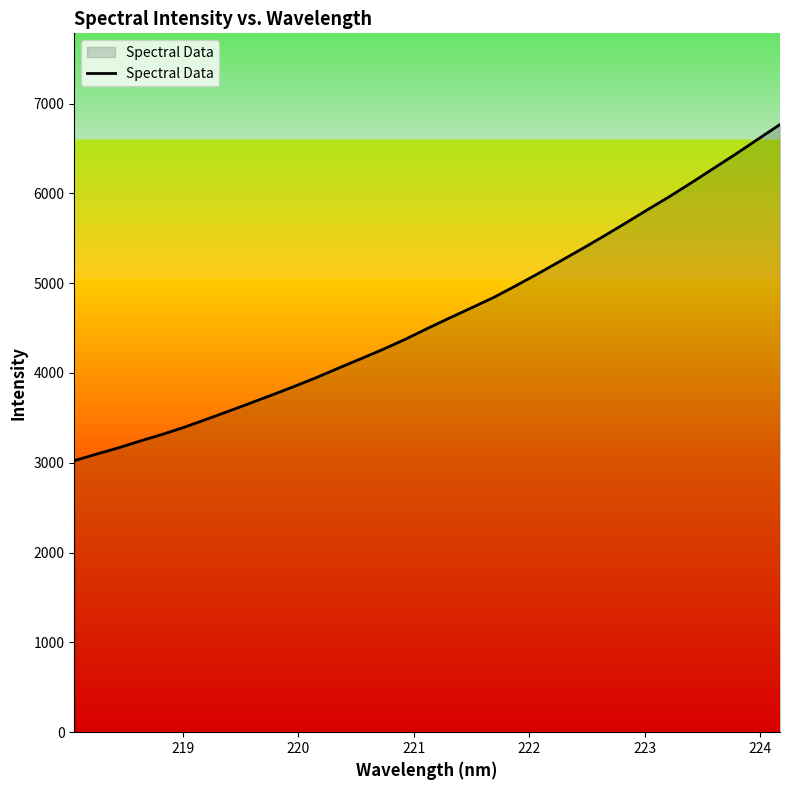

What is the difference between the maximum and minimum values?

3743.0